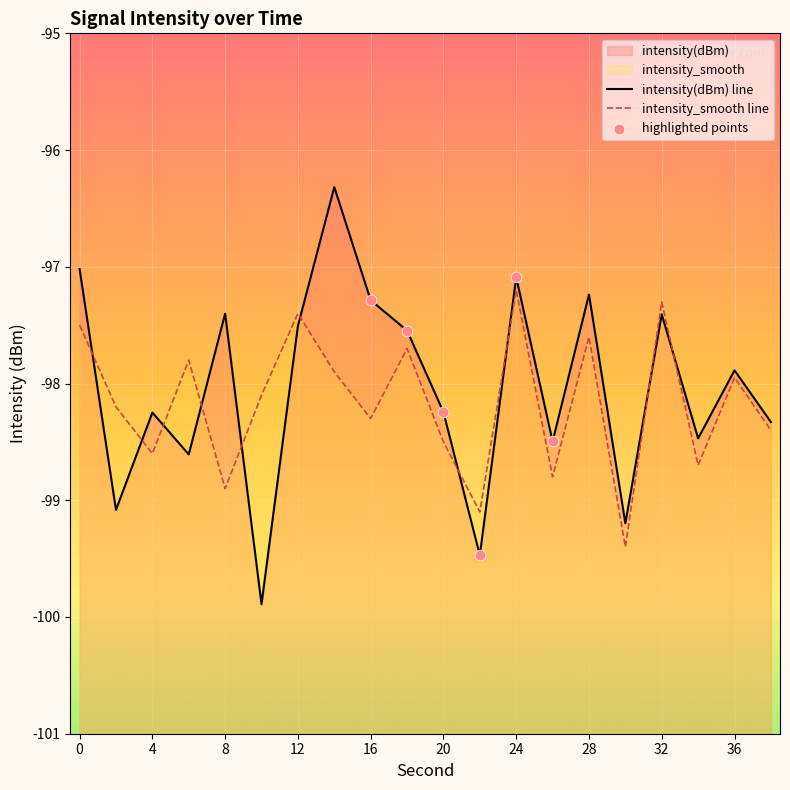

At which category is the sum across all series the highest?

14